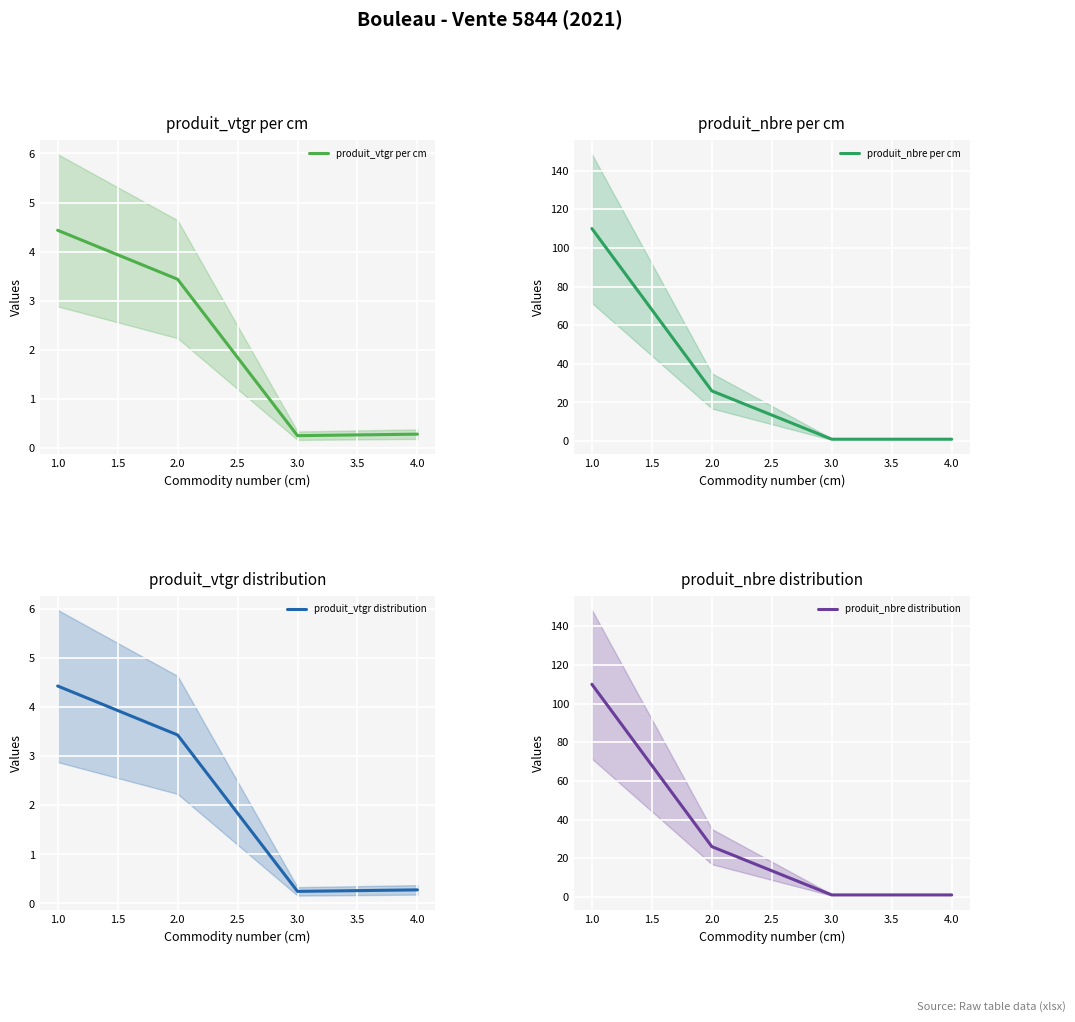

What are all the series names shown in the legend?

produit_vtgr per cm, produit_nbre per cm, produit_vtgr distribution, produit_nbre distribution